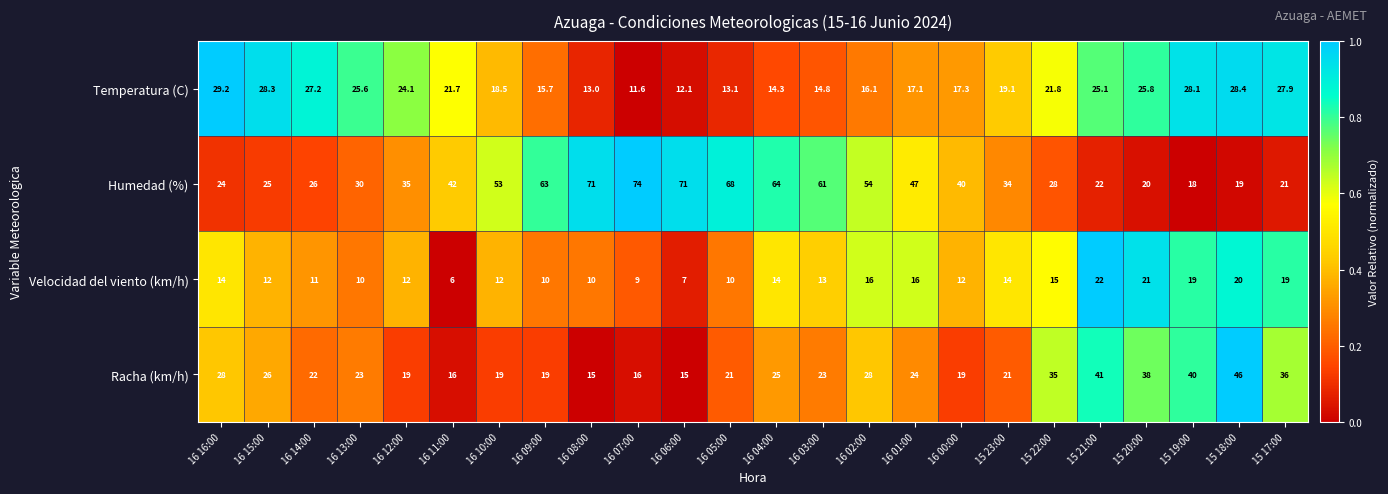

Rank the categories by Temperatura (C) value from lowest to highest.

16 07:00, 16 06:00, 16 08:00, 16 05:00, 16 04:00, 16 03:00, 16 09:00, 16 02:00, 16 01:00, 16 00:00, 16 10:00, 15 23:00, 16 11:00, 15 22:00, 16 12:00, 15 21:00, 16 13:00, 15 20:00, 16 14:00, 15 17:00, 15 19:00, 16 15:00, 15 18:00, 16 16:00